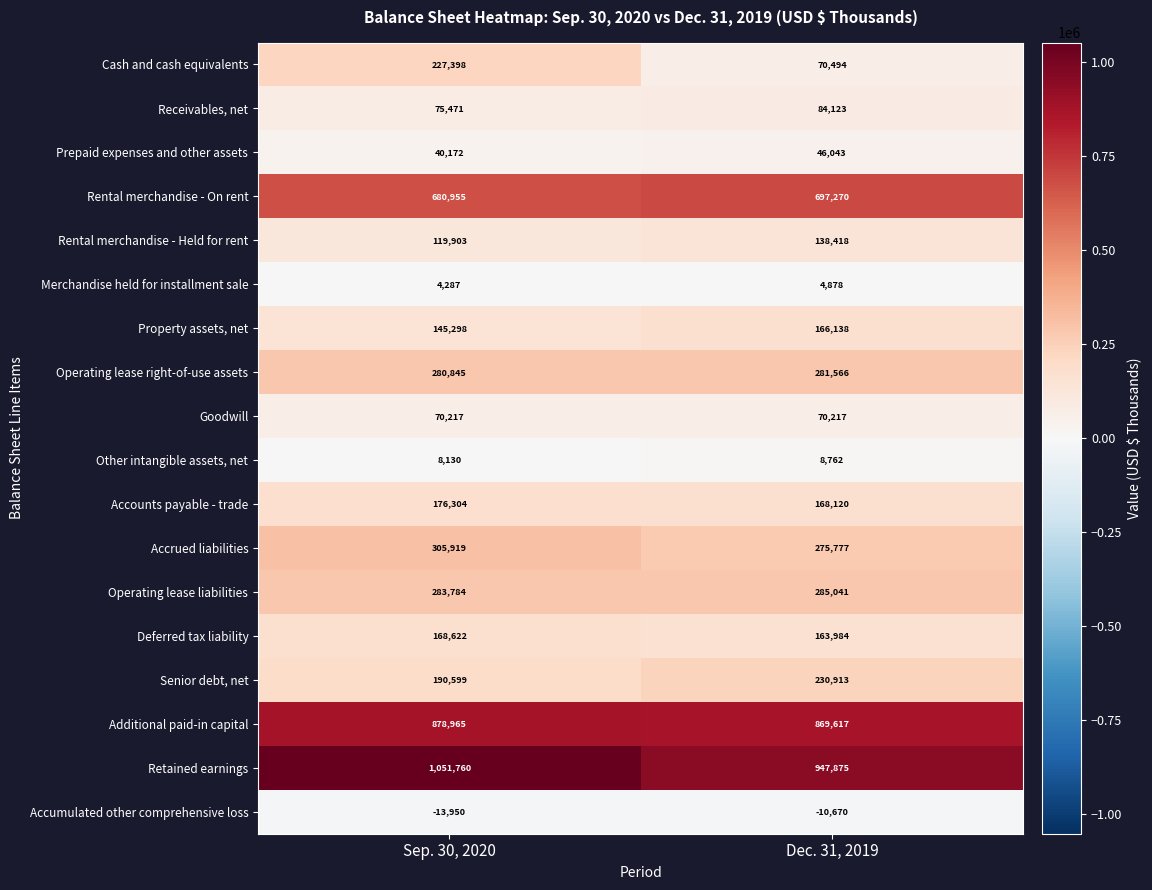

What is the lowest value of the Accumulated other comprehensive loss series?

-13950